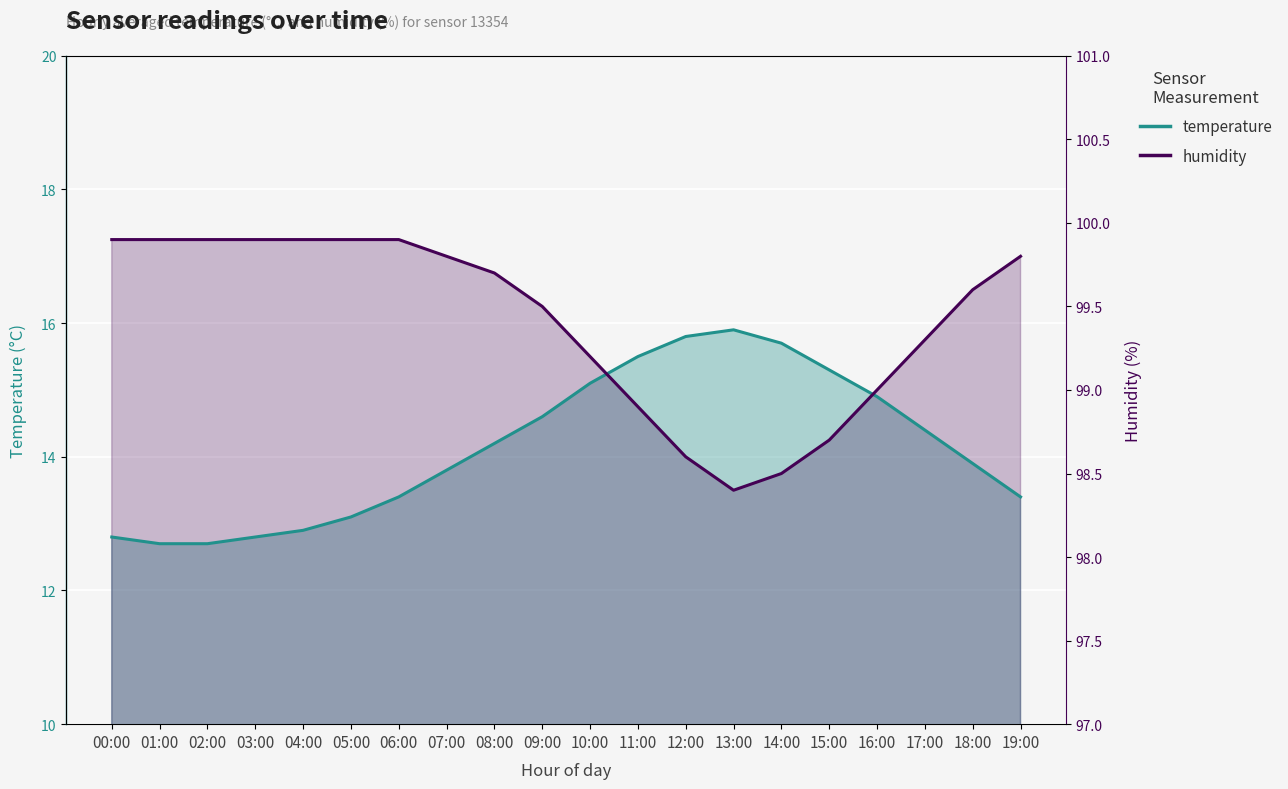

What is the approximate value of temperature at 15:00?

15.3